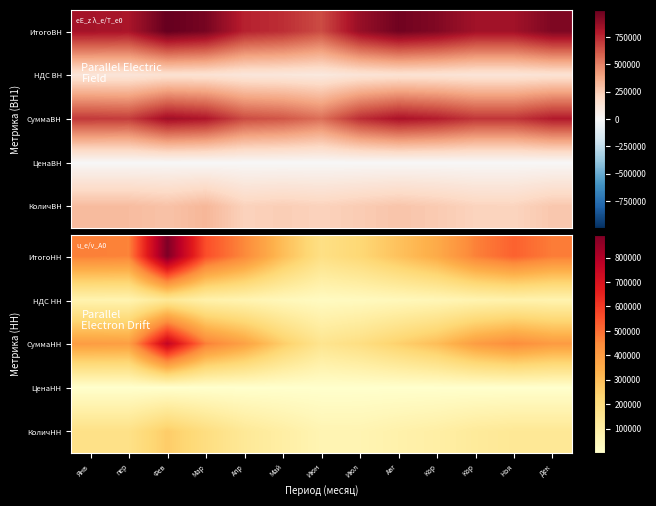

What is the sum of the КоличНН values at Июл and Янв?

242546.0